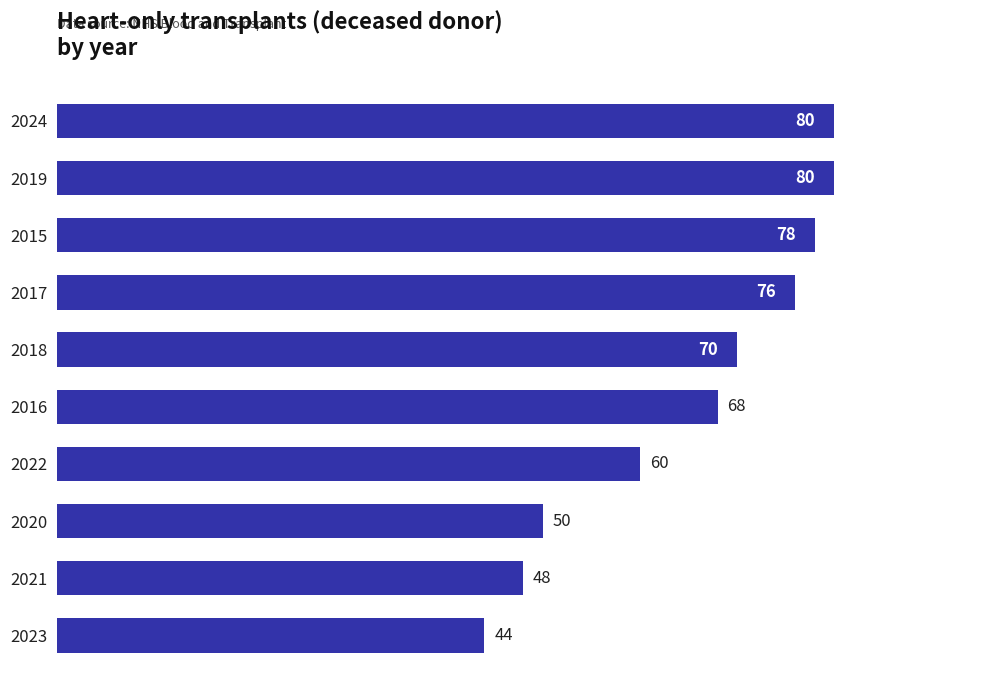

At which category does the chart reach its minimum across all series?

2023